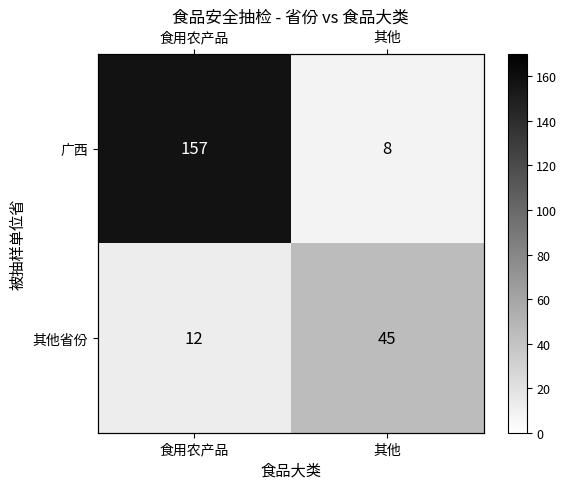

Which series changed the most between 食用农产品 and 其他?

广西